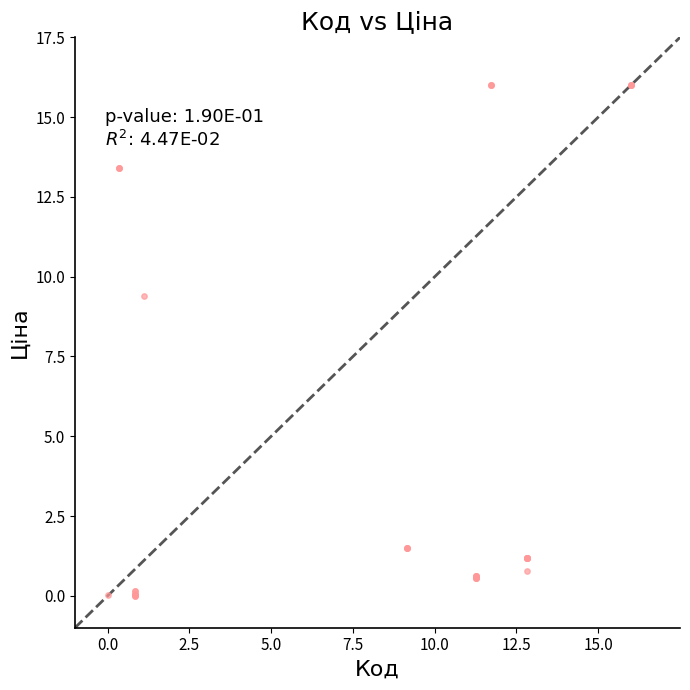

What Y value in the scatter plot is closest to 8?

9.4